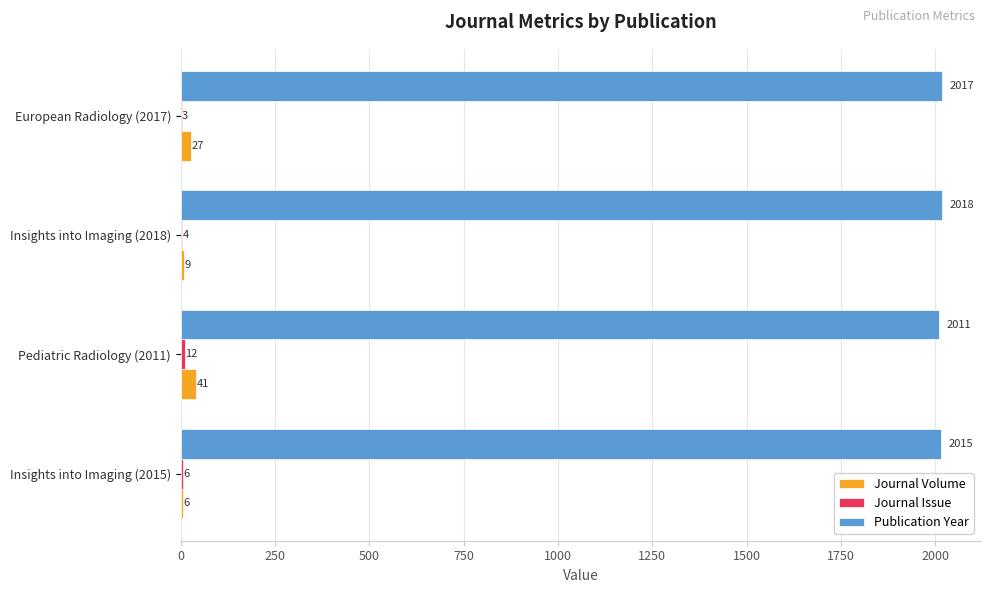

At which label is Journal Volume closest to 23?

European Radiology (2017)